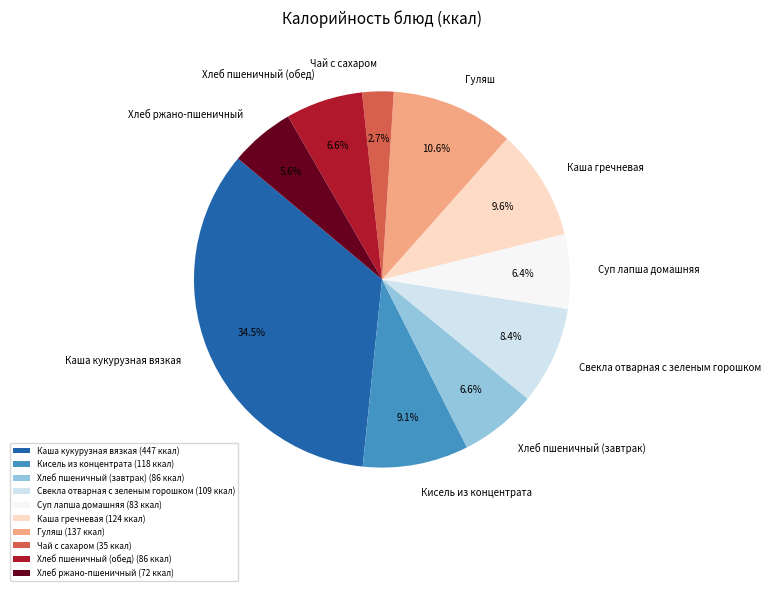

Which category has the biggest portion of the pie?

Каша кукурузная вязкая